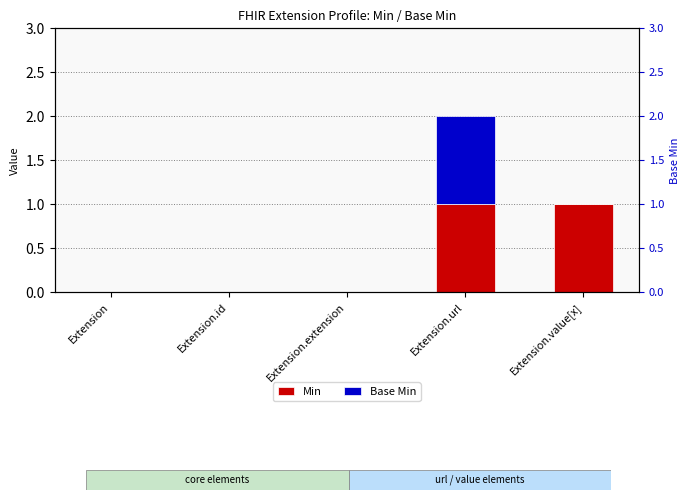

What is the difference between the maximum and second lowest values in the Base Min series?

1